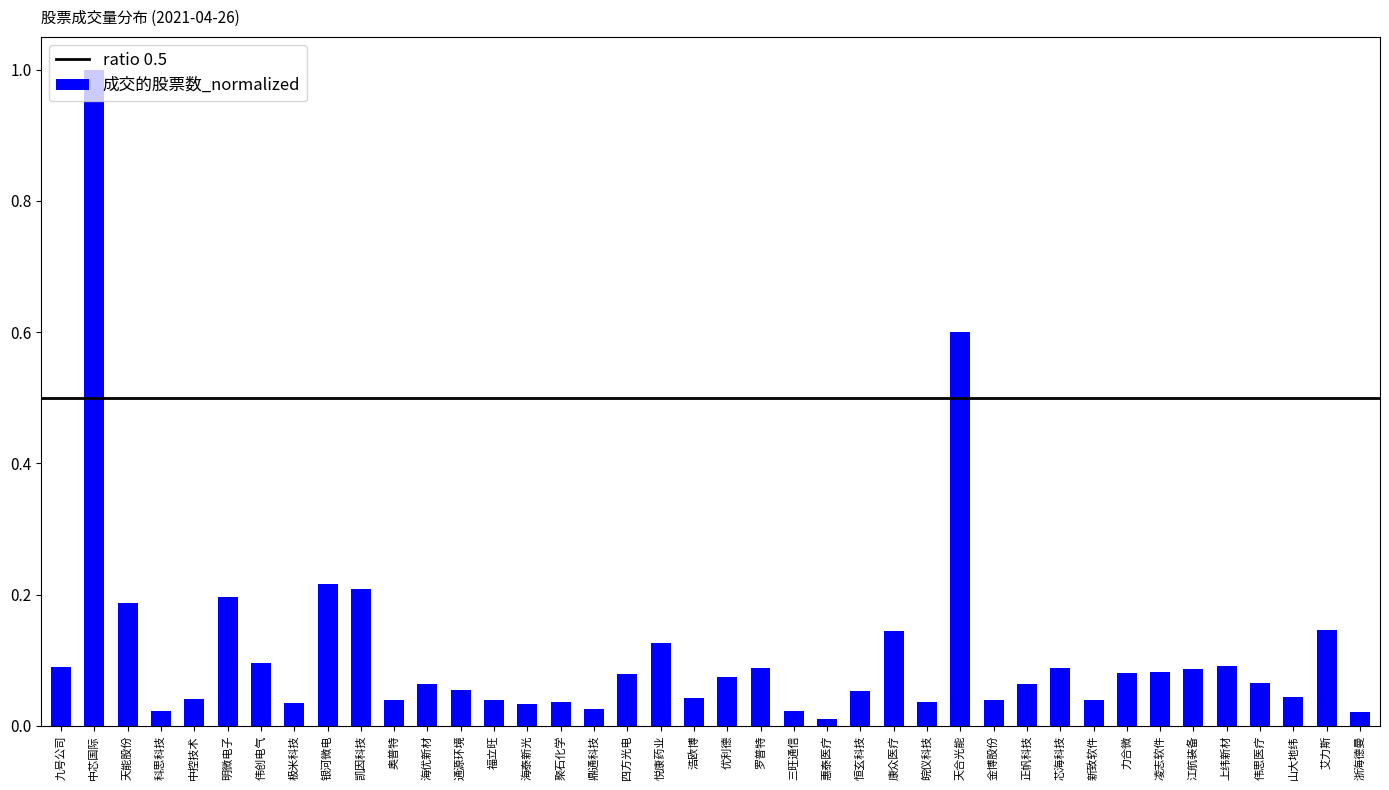

What is the change in value from 极米科技 to 江航装备?

+0.1